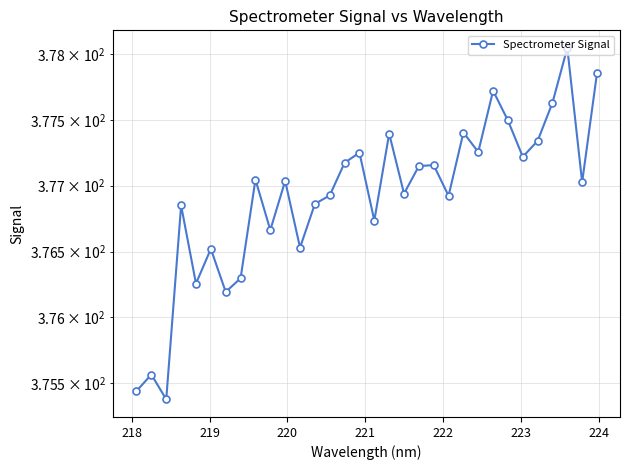

What is the minimum value shown in the chart?

375.4